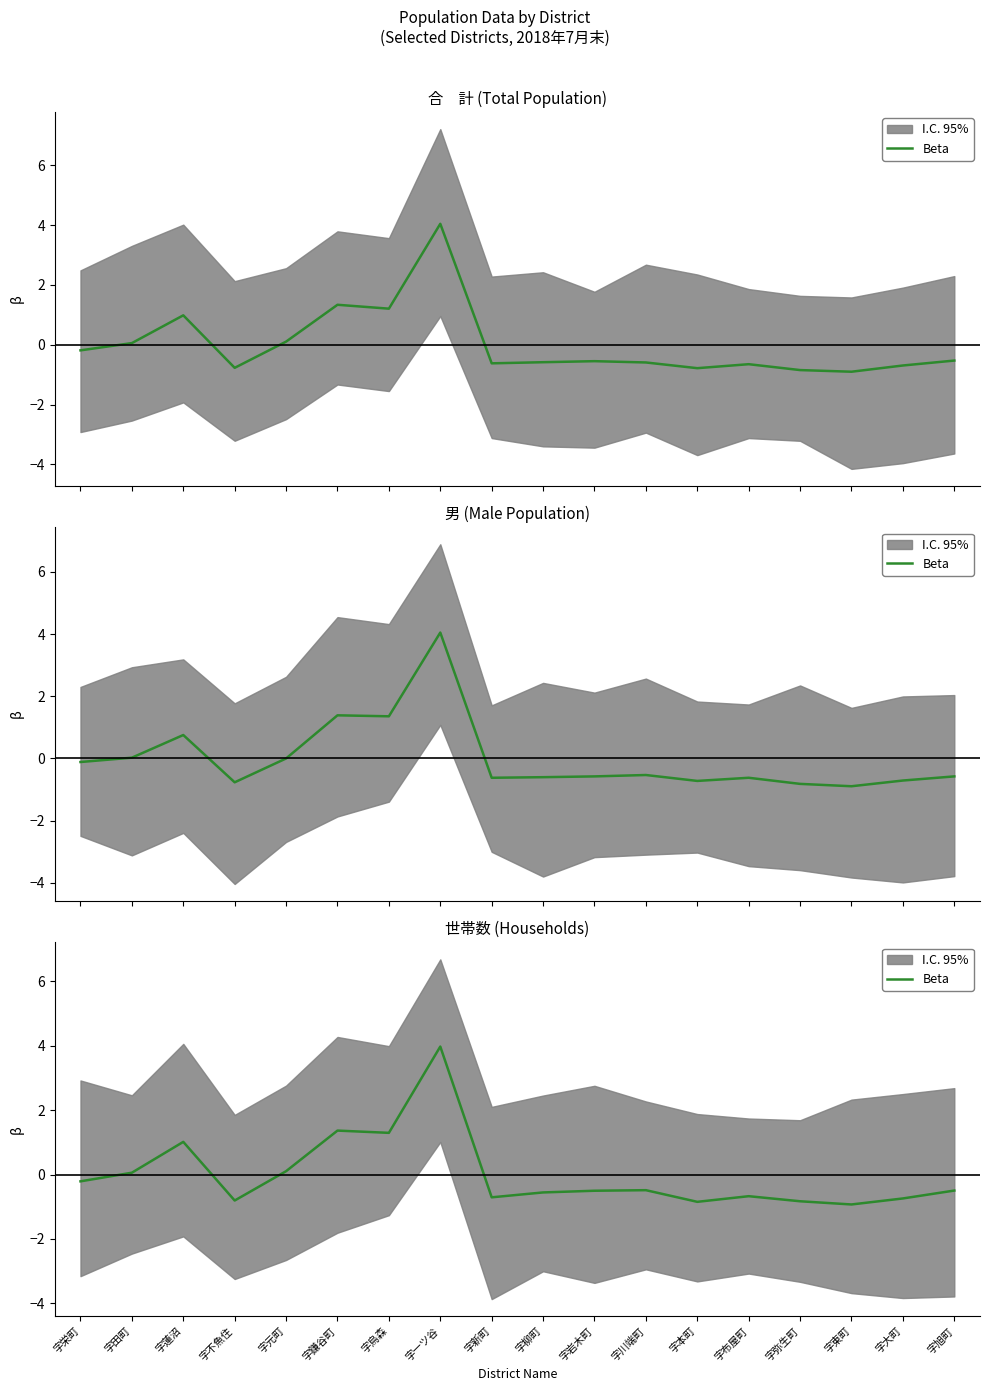

What is the difference between the second highest and second lowest values?

2.2